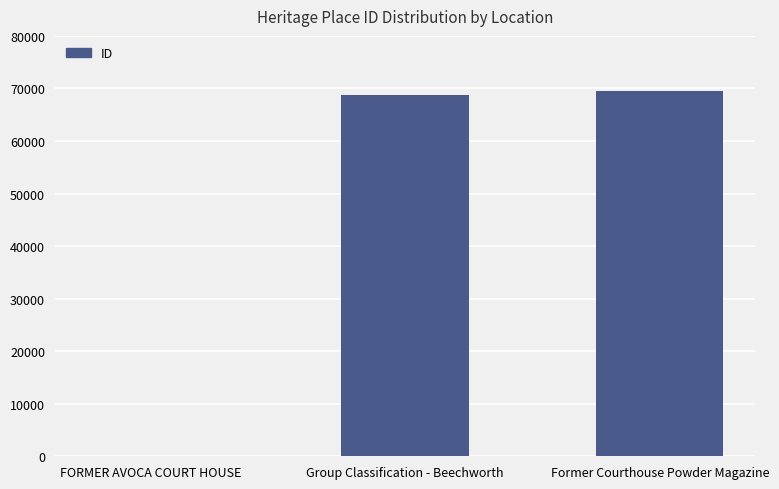

What is the change in value from FORMER AVOCA COURT HOUSE to Group Classification - Beechworth?

+68652